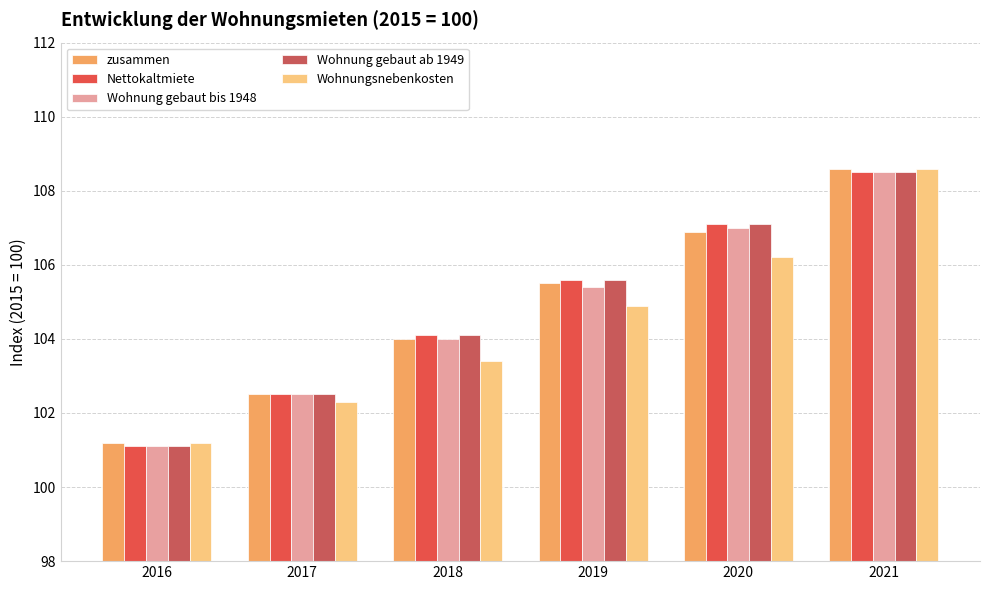

At which label is zusammen closest to 104?

2018